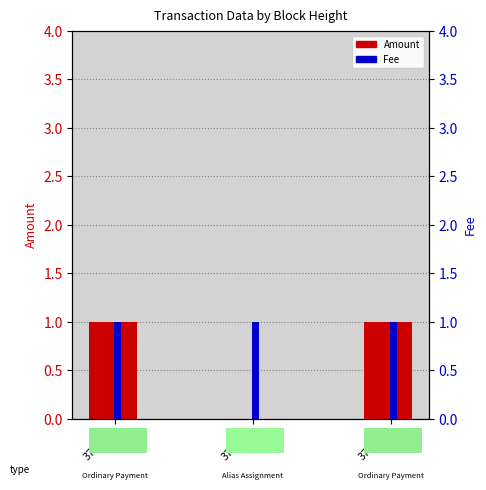

Which has a higher value, 379471 or 379489?

379471